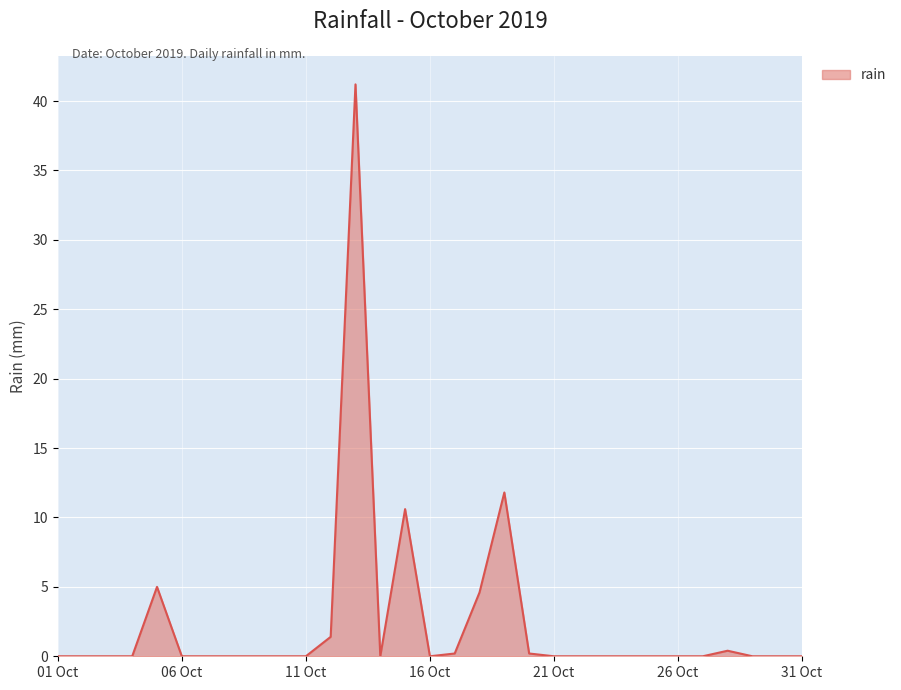

What is the maximum value shown in the chart?

41.2